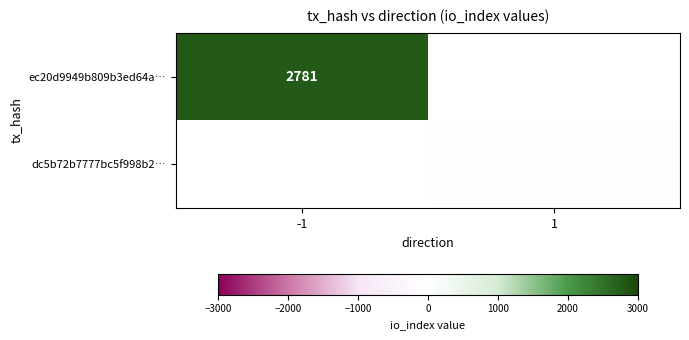

Is the value of ec20d9949b809b3ed64a… at -1 greater than the value of dc5b72b7777bc5f998b2… at 1?

Yes